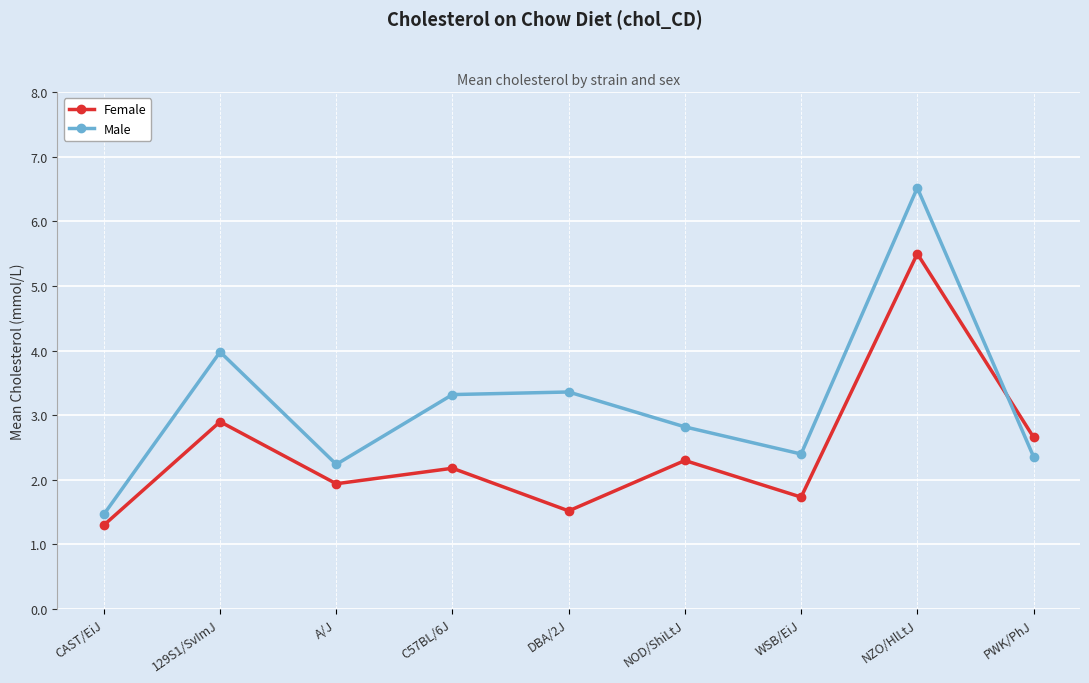

Is this an area chart (filled region under the line)?

No